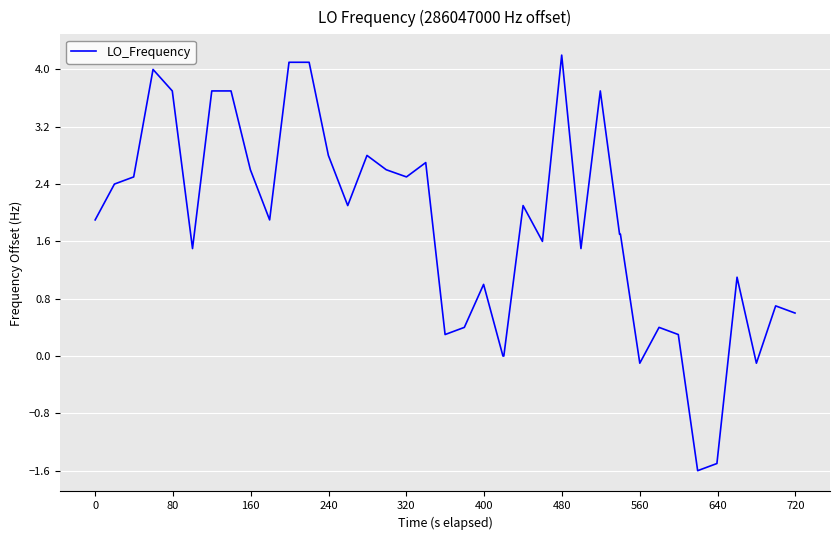

What is the smallest value displayed?

-1.6